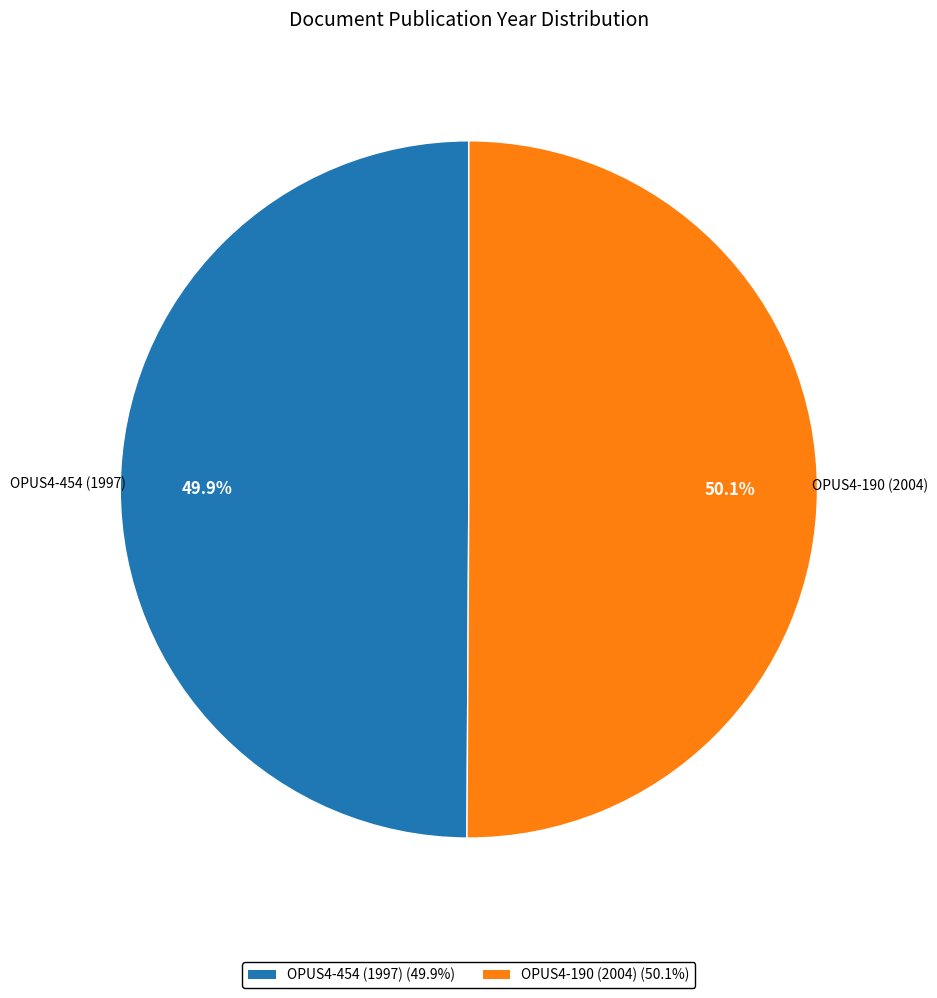

How much of the chart is everything except OPUS4-190 (2004)?

49.9%